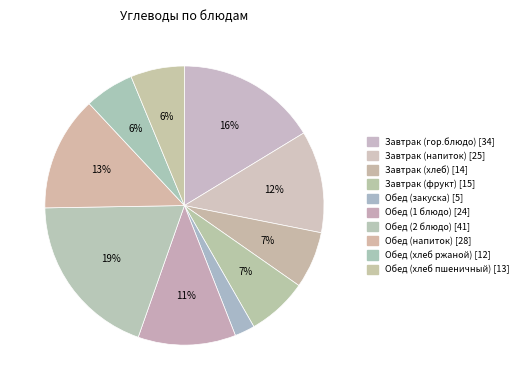

Approximately how many times larger is the value at Завтрак (гор.блюдо) compared to Завтрак (хлеб)?

2.5